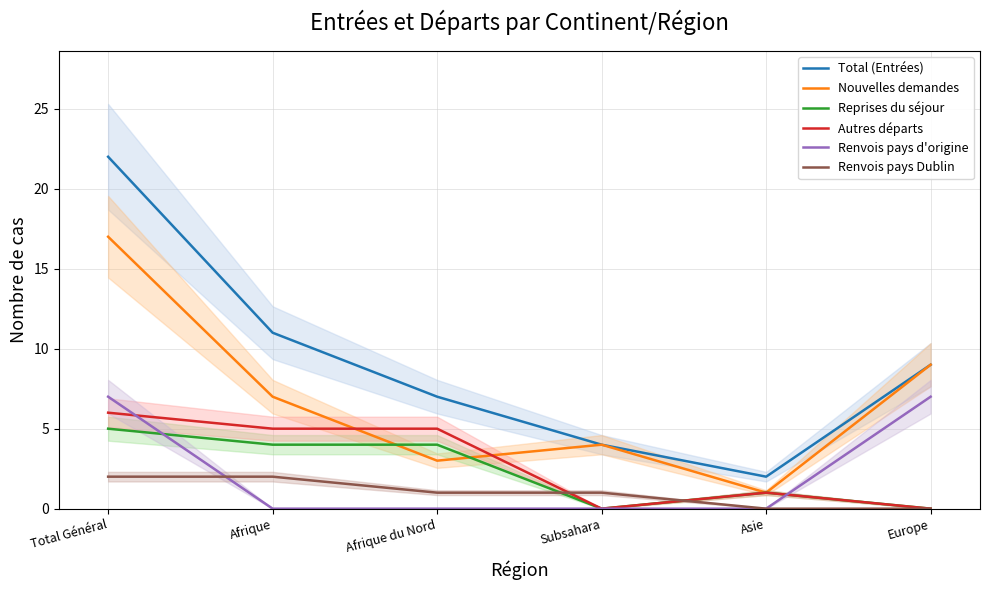

How many data points in Reprises du séjour are less than 4?

3